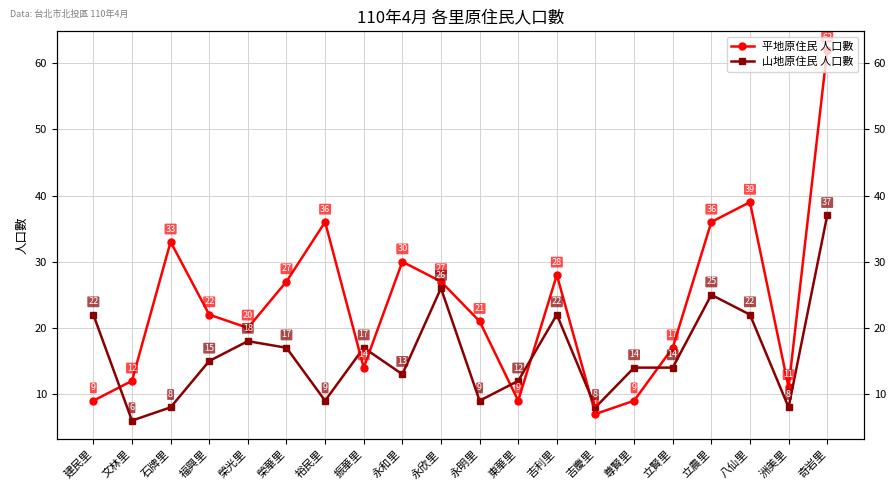

What position from the left is 吉慶里?

14